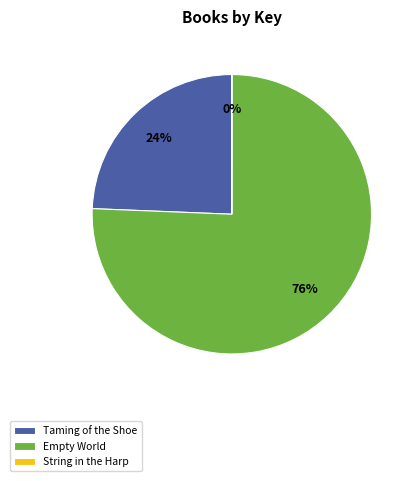

Which has a higher value, Taming of the Shoe or Empty World?

Empty World